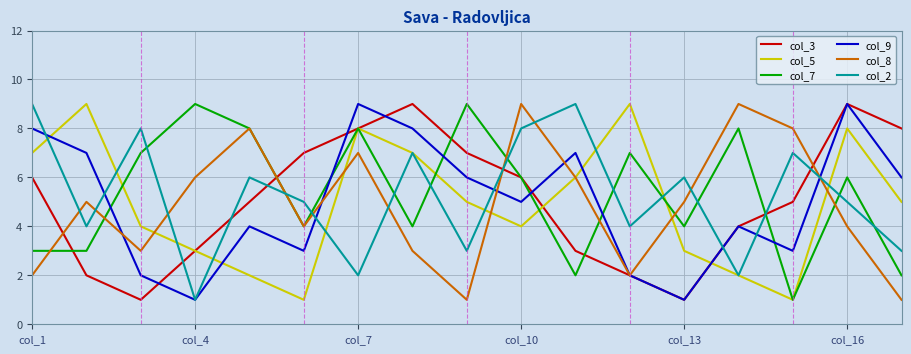

What are all the series names shown in the legend?

col_3, col_5, col_7, col_9, col_8, col_2